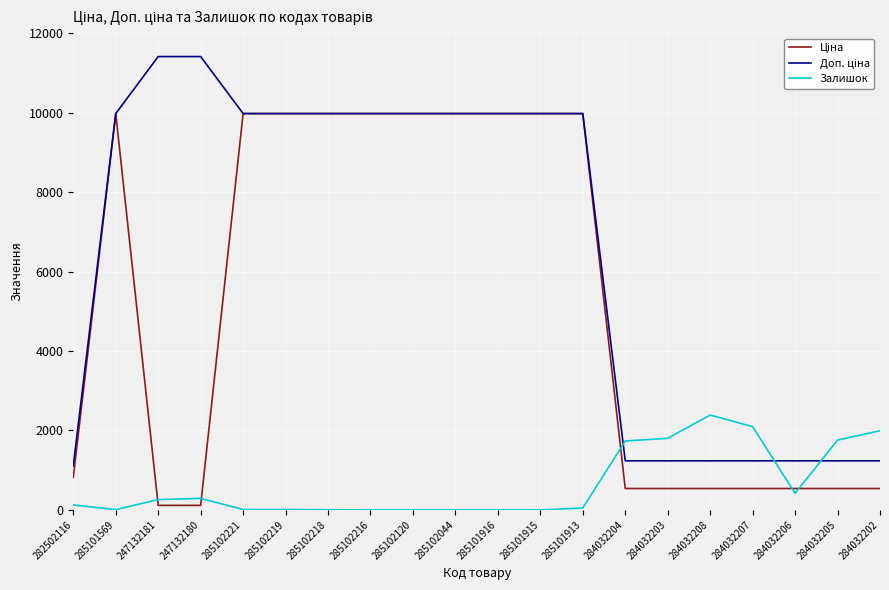

What is the total value across all series at 284032206?

2191.4